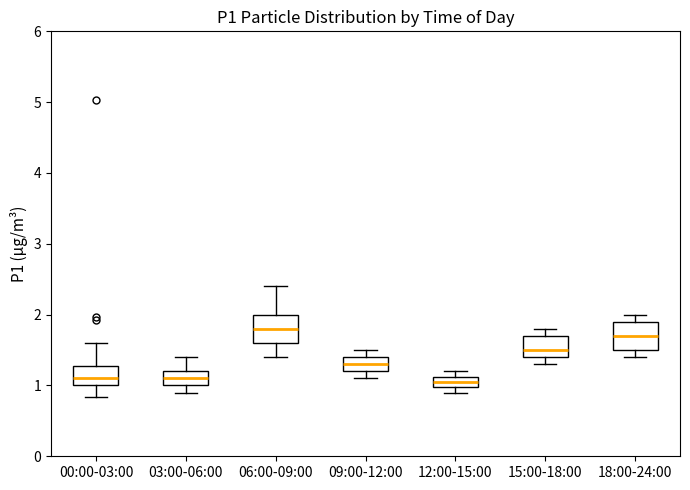

Reading left to right, transcribe this box plot: for each box, give where its median line is, the range the box spans, and where its two whiskers end, as read against the y-axis. The values are not printed on the chart, so give them approximately, as read against the axis.

00:00-03:00: median 1.1, box 1.0 to 1.3, whiskers 0.8 to 1.6
03:00-06:00: median 1.1, box 1.0 to 1.2, whiskers 0.9 to 1.4
06:00-09:00: median 1.8, box 1.6 to 2.0, whiskers 1.4 to 2.4
09:00-12:00: median 1.3, box 1.2 to 1.4, whiskers 1.1 to 1.5
12:00-15:00: median 1.1 (inside the box), box 1.0 to 1.1, whiskers 0.9 to 1.2
15:00-18:00: median 1.5, box 1.4 to 1.7, whiskers 1.3 to 1.8
18:00-24:00: median 1.7, box 1.5 to 1.9, whiskers 1.4 to 2.0